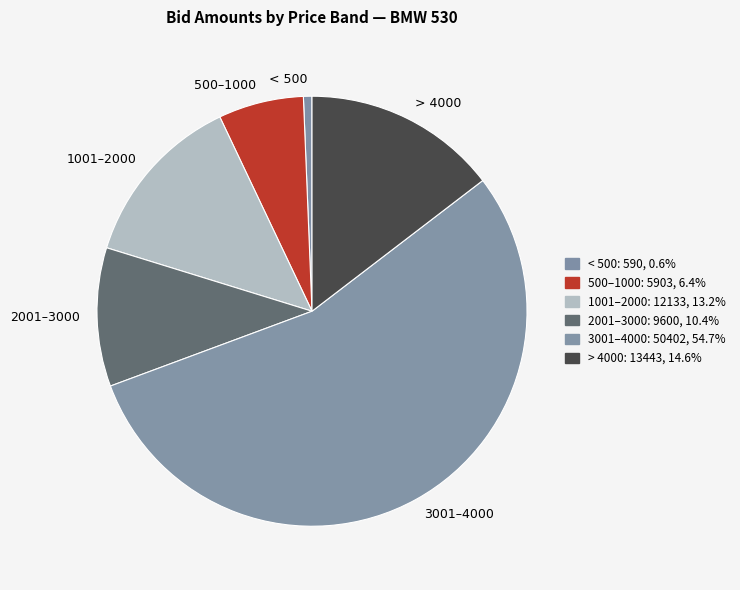

How many slices are in this pie chart?

6